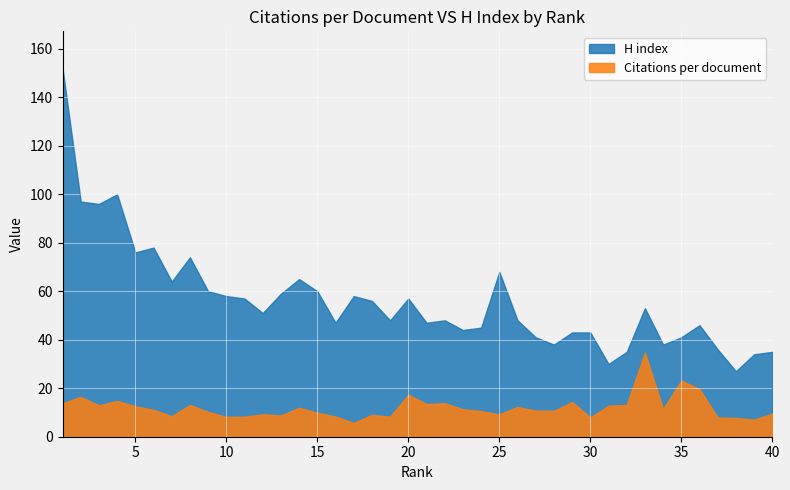

How many interior local valleys does the H index series have?

12